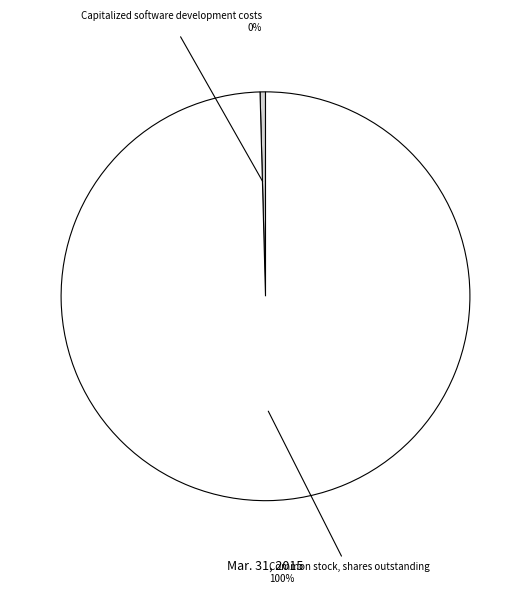

To the nearest percent, what is the average slice percentage?

50%